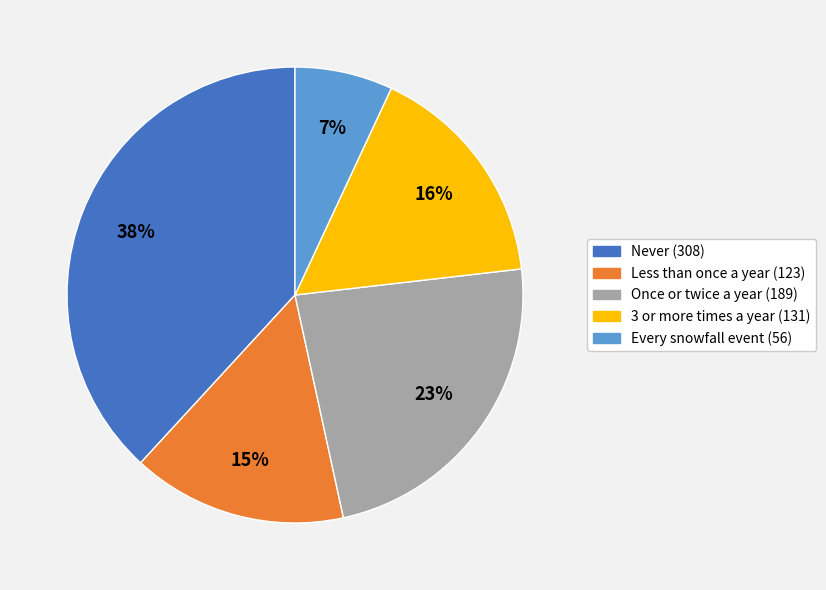

How many slices are in this pie chart?

5